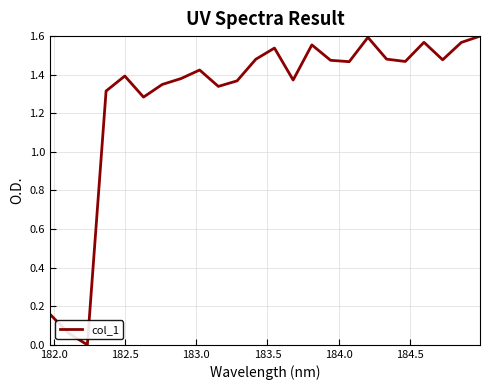

Does the chart display data point markers on the line(s)?

No